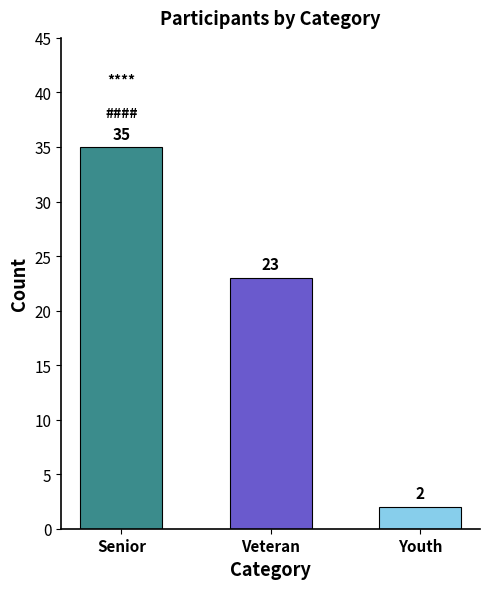

List the labels in order of value, smallest first.

Youth, Veteran, Senior